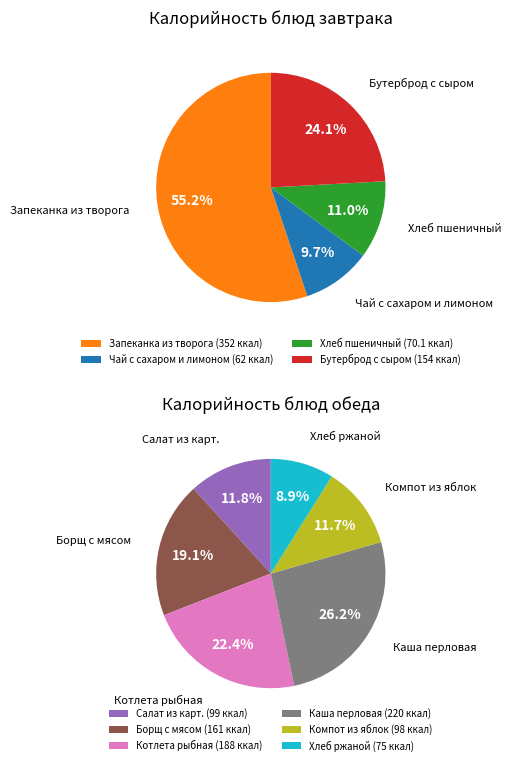

Does Каша перловая account for over 50% of the chart?

No